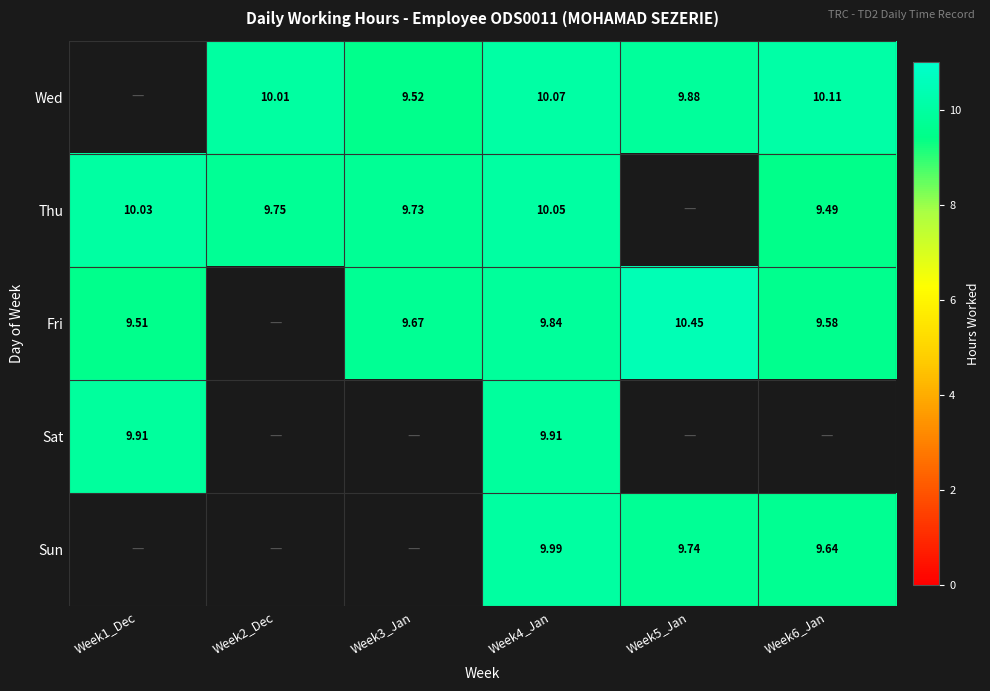

Which has a higher value, Week6_Jan or Week3_Jan?

Week6_Jan